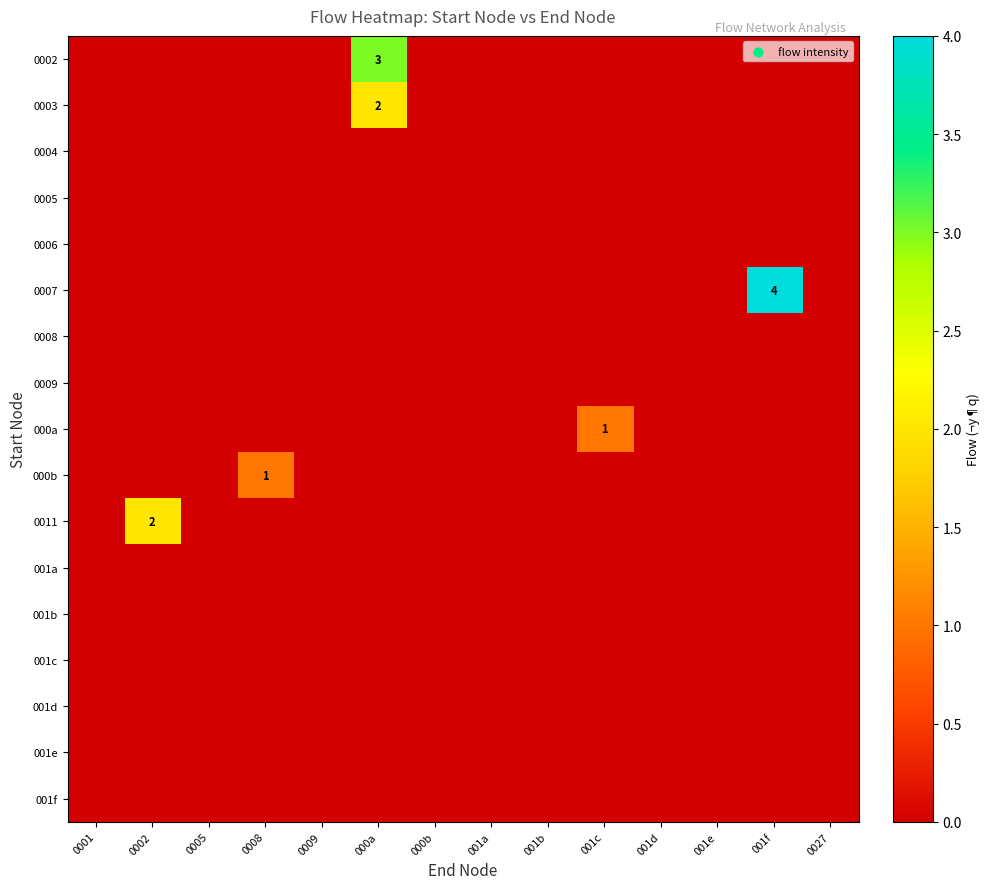

How many distinct data groups are displayed?

17